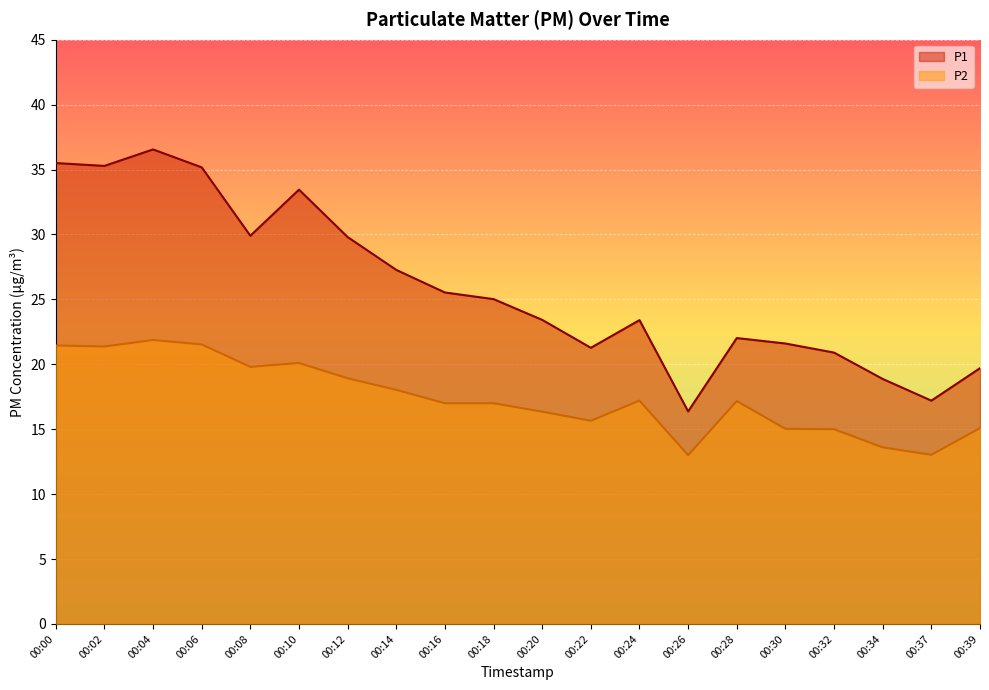

What are all the series names shown in the legend?

P1, P2